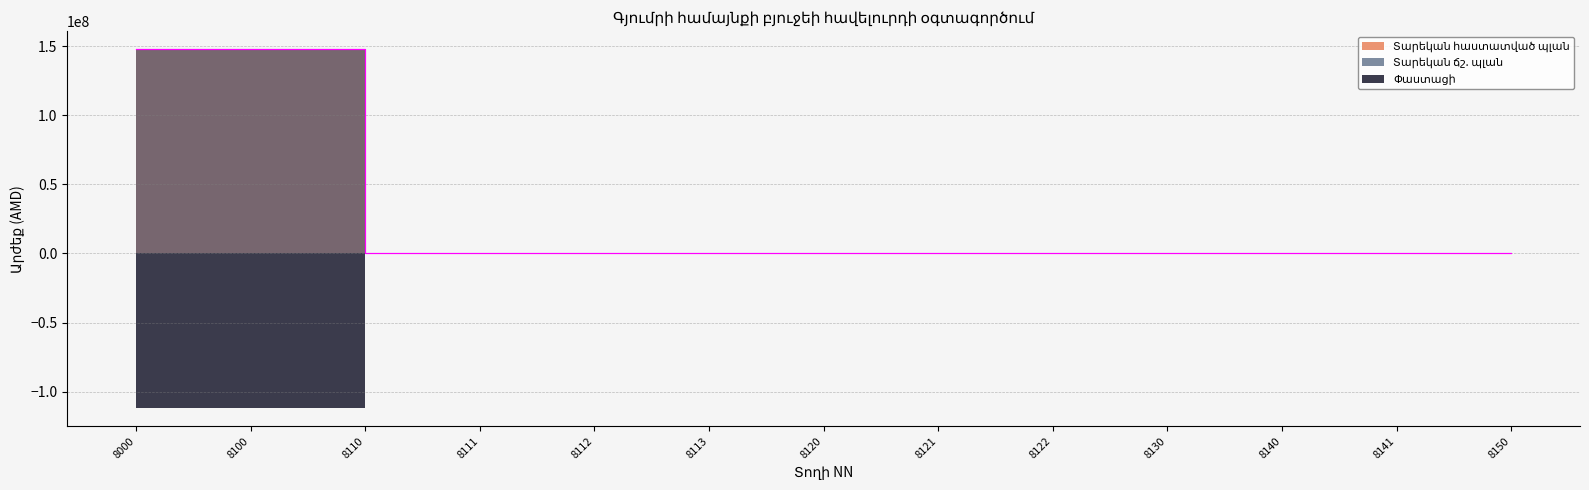

The Տարեկան հաստատված պլան series shows -82913856.7 at 8111. True or false?

False